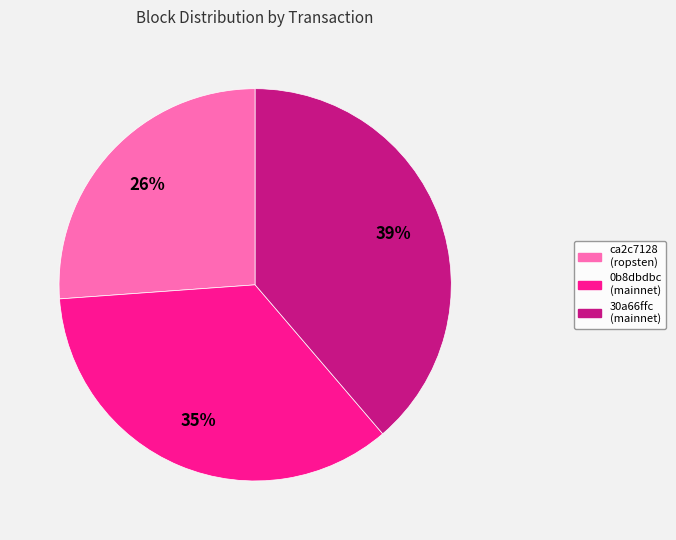

Rank the categories by value from lowest to highest.

ca2c7128 (ropsten), 0b8dbdbc (mainnet), 30a66ffc (mainnet)